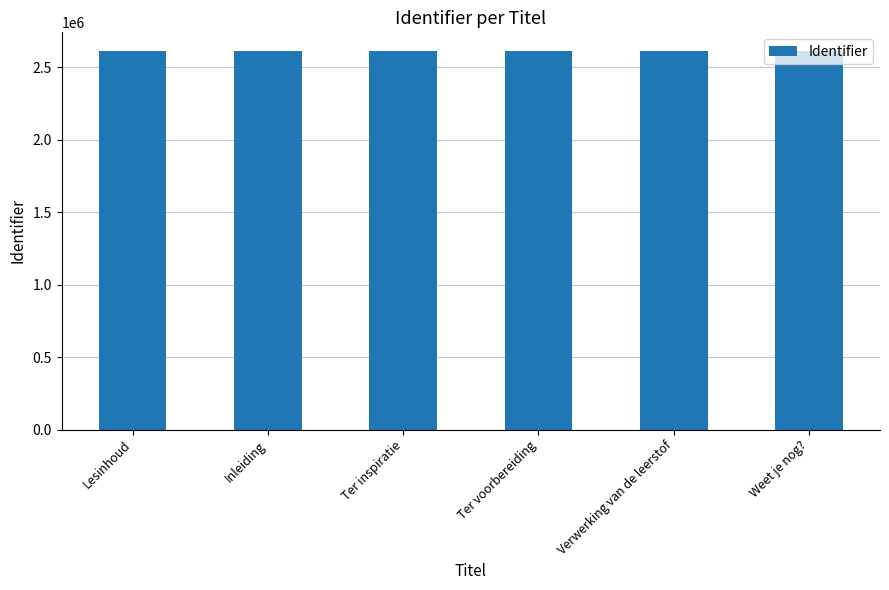

What is the minimum value shown in the chart?

2610000